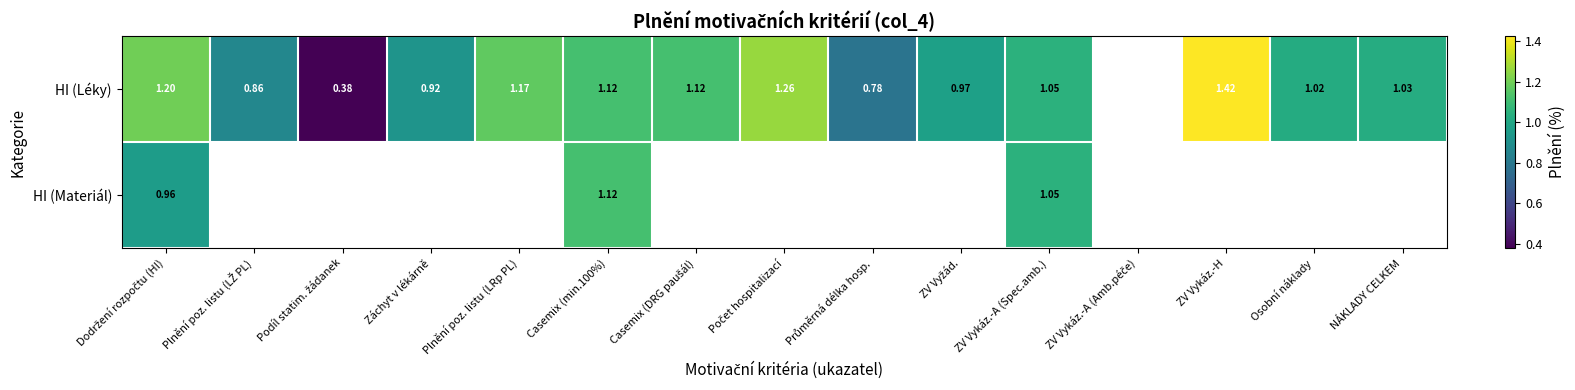

Which series changed the most between Plnění poz. listu (LŽ PL) and Casemix (min.100%)?

HI (Léky)